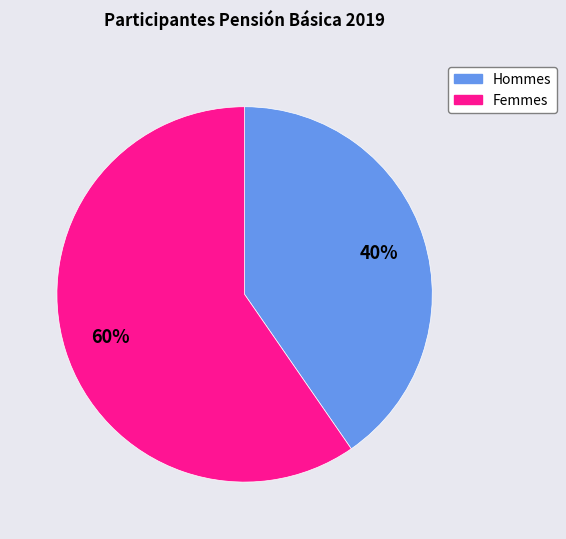

Is there any slice that represents more than half of the pie?

Yes